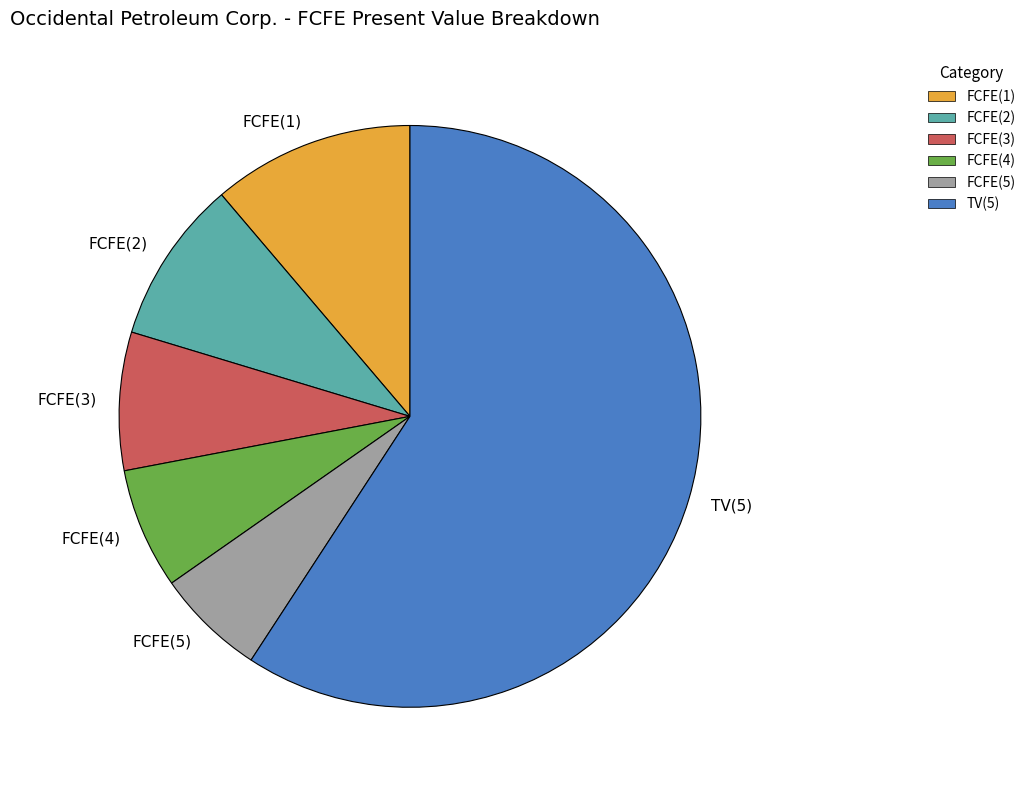

The FCFE(5) slice represents 6% of the pie. True or false?

True